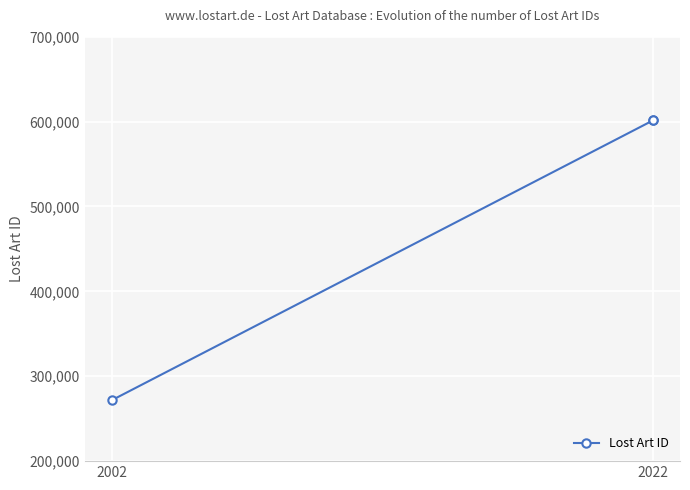

What is the greatest value displayed?

601338